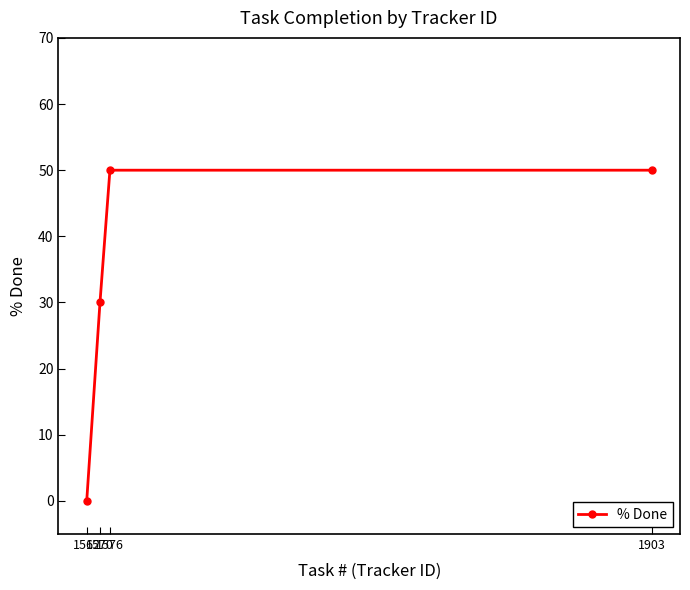

What is the value of the 2nd point from the left?

30